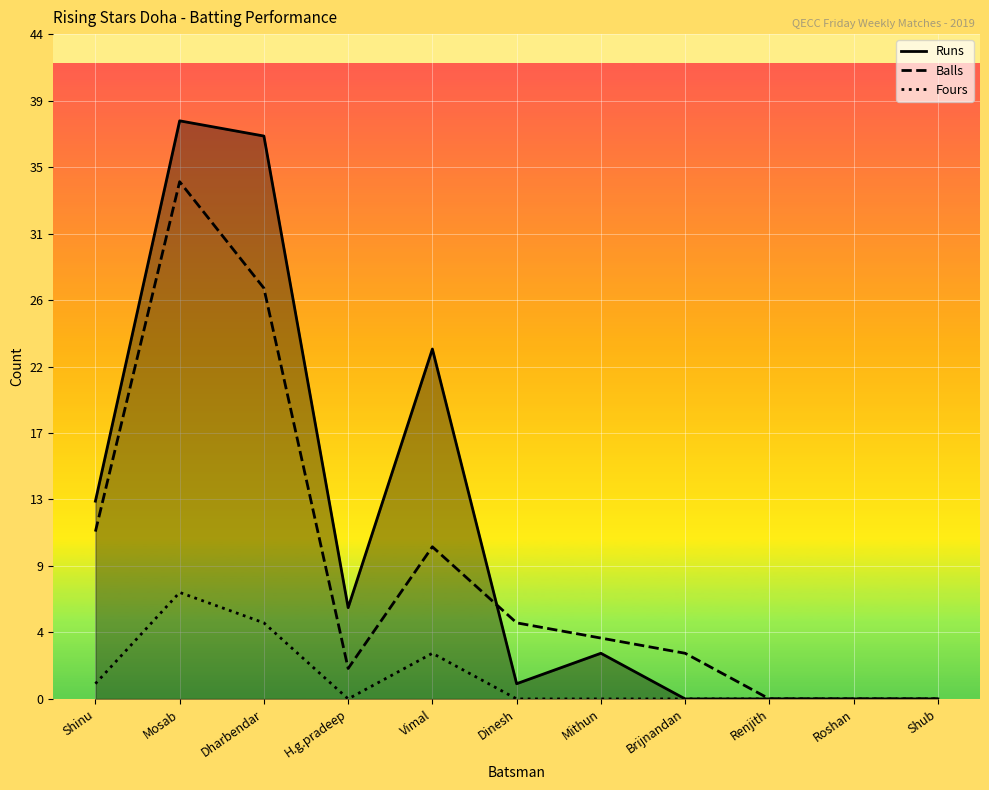

Where does the Runs series first go above 3?

Shinu